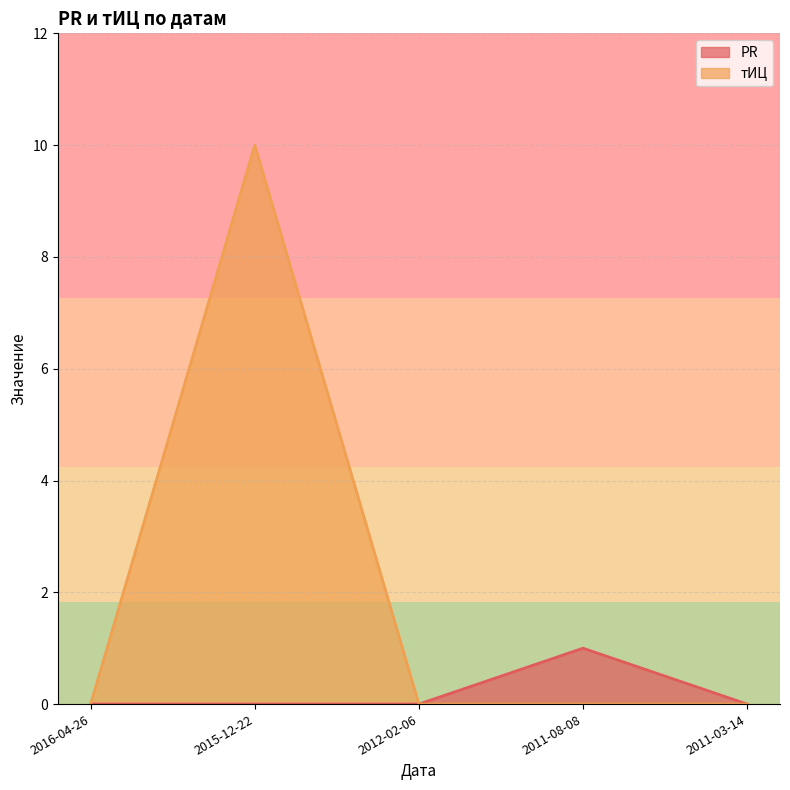

What is the label of the 1st point from the right?

2011-03-14